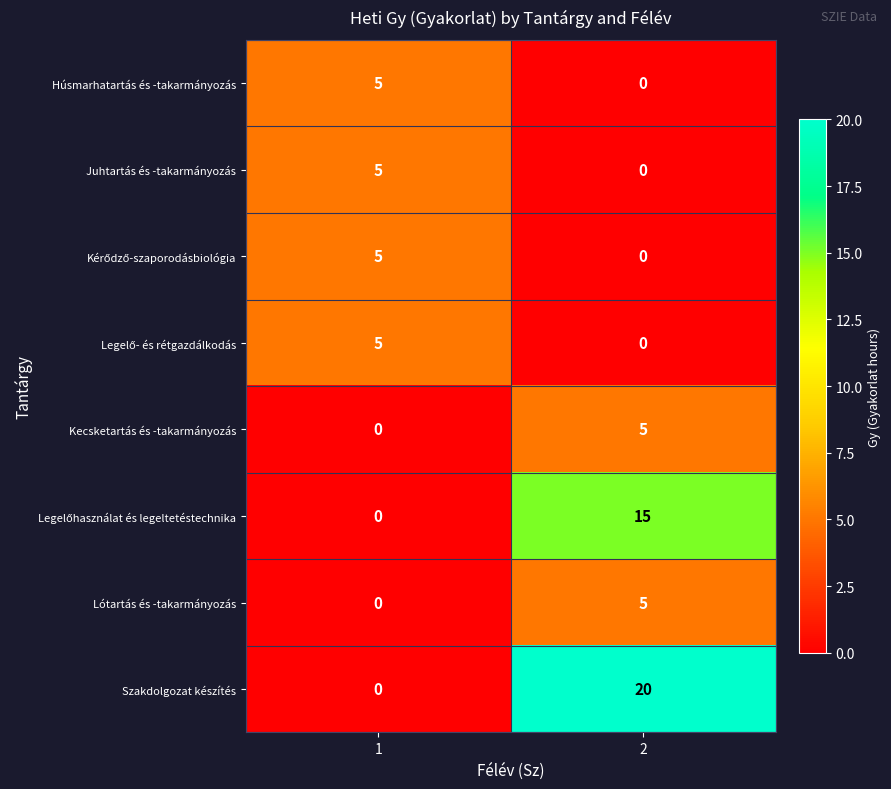

Which series changed the most between 1 and 2?

Szakdolgozat készítés